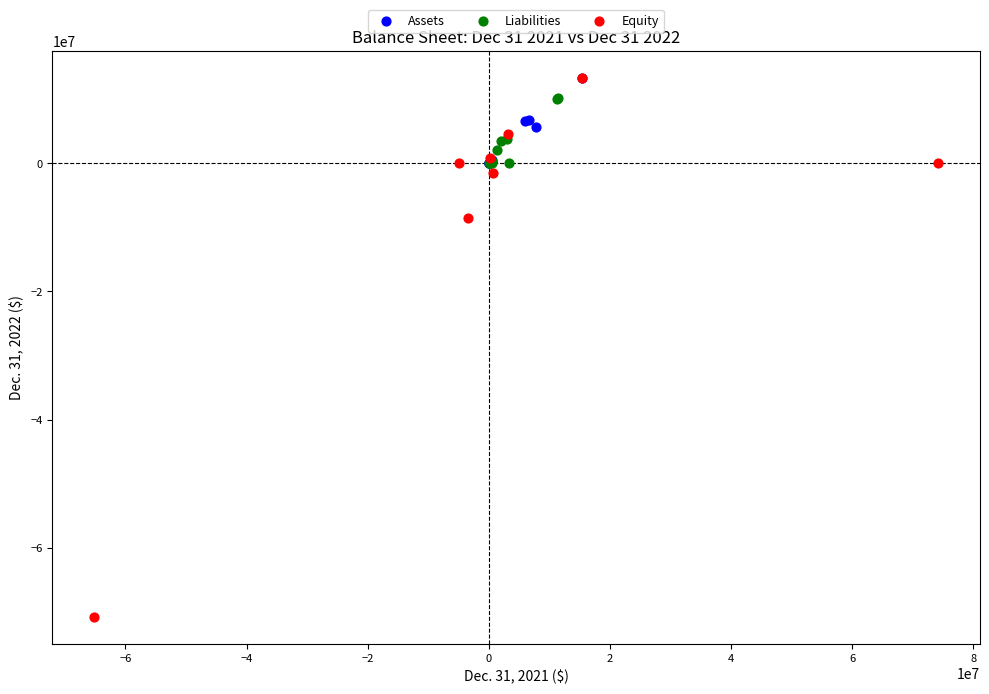

Which series has the widest spread of Y values?

Equity